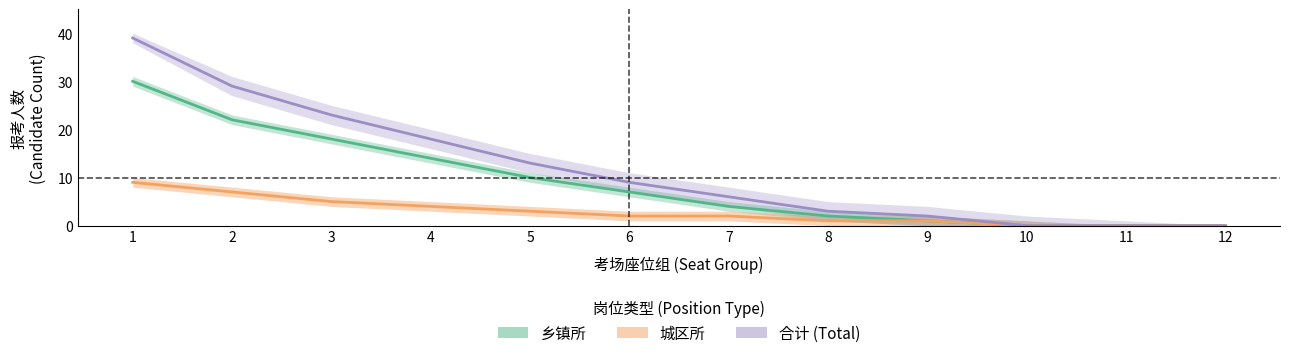

How many values in the 合计 (Total) series are below 9?

6